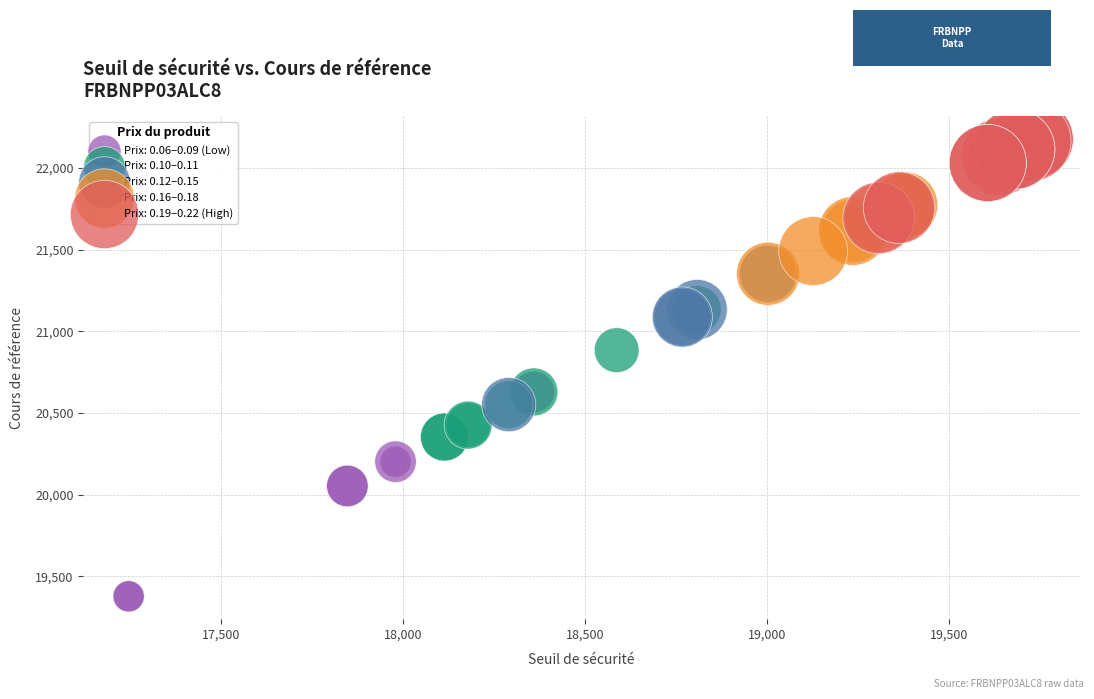

Which series reaches the maximum Y coordinate?

Prix: 0.19–0.22 (High)